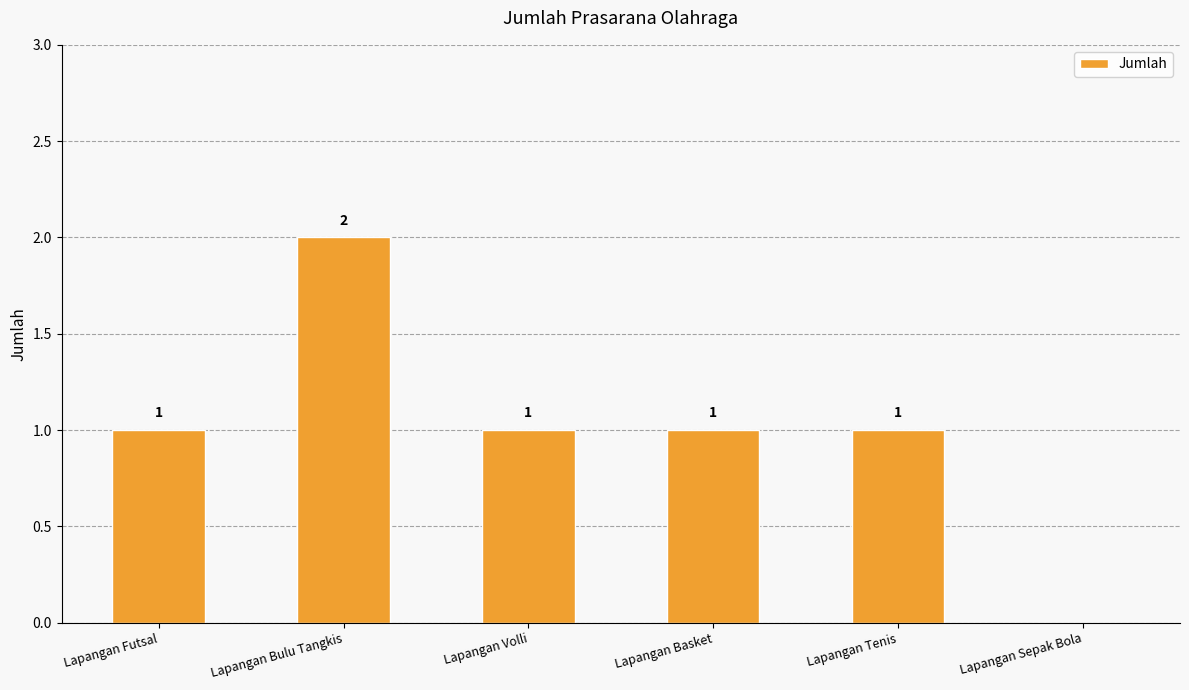

Reading left to right, what are all the values shown in this chart?

Lapangan Futsal=1	Lapangan Bulu Tangkis=2	Lapangan Volli=1	Lapangan Basket=1	Lapangan Tenis=1	Lapangan Sepak Bola=0